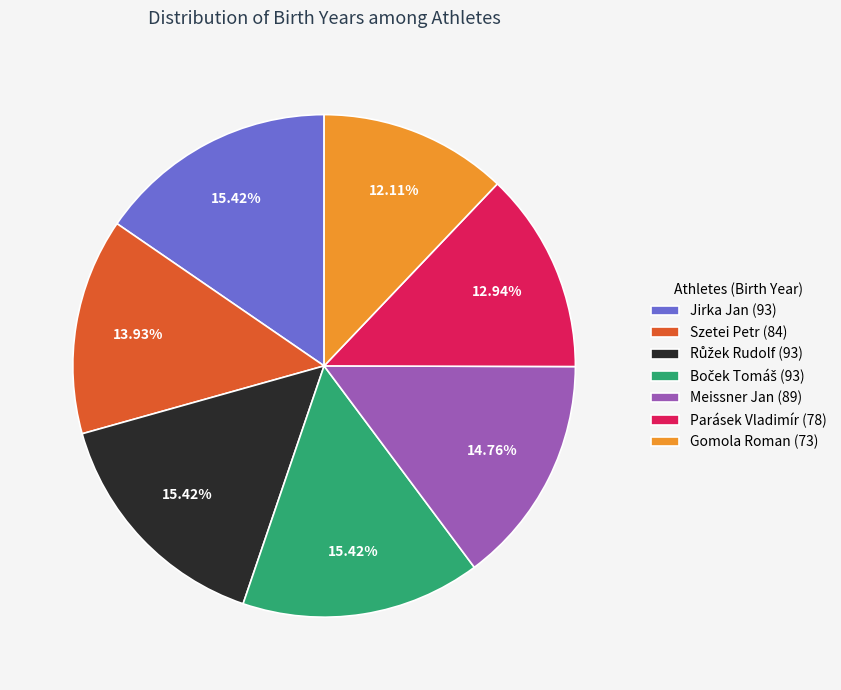

To the nearest percent, what is the difference between the largest and smallest slice percentages?

3%